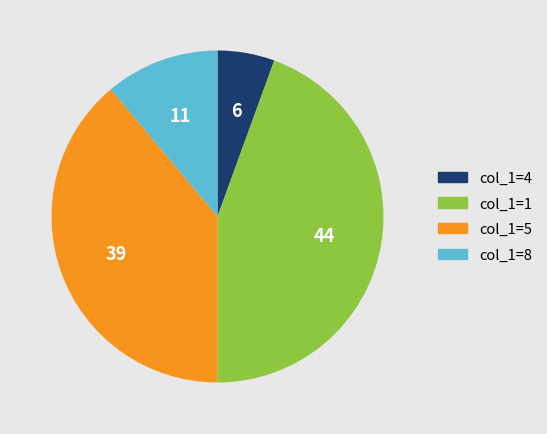

Which category has the smallest portion of the pie?

col_1=4